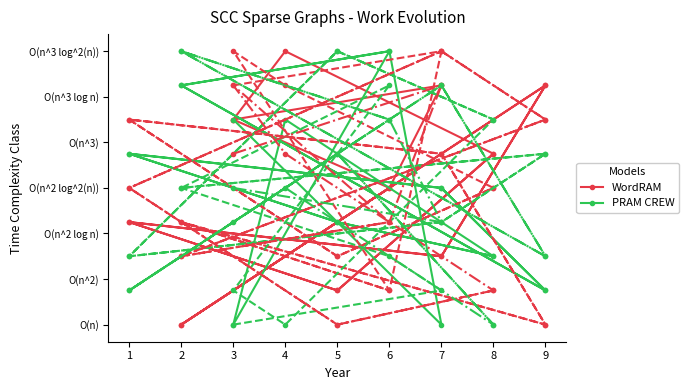

At which category is the sum across all series the highest?

4